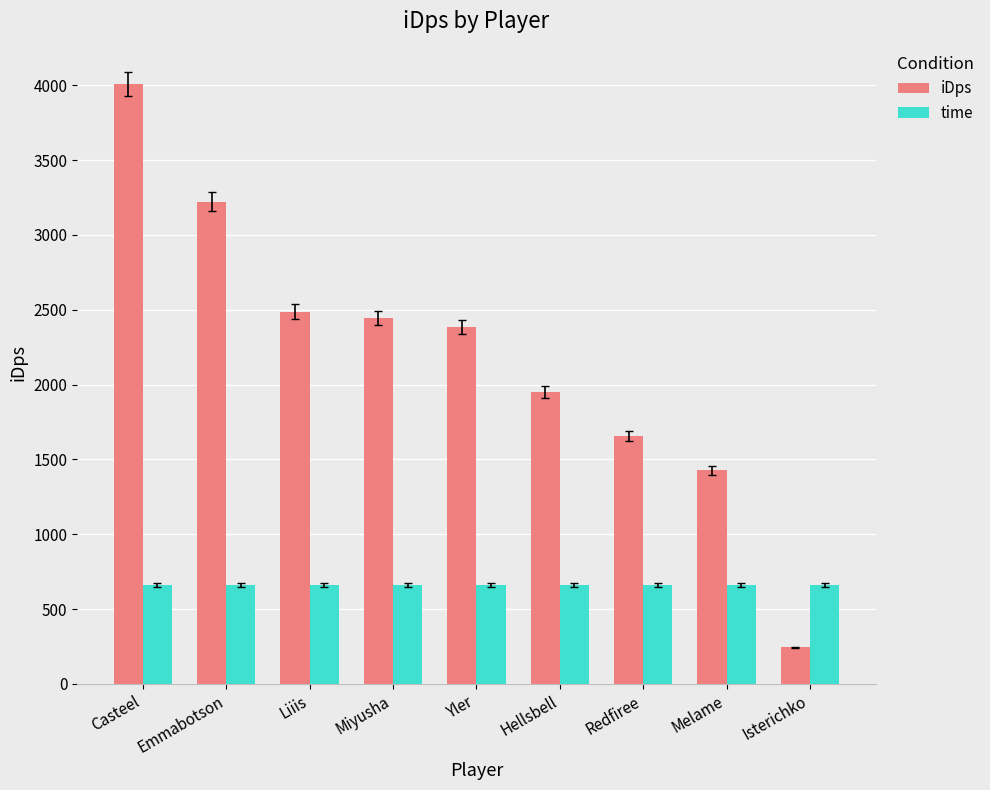

What is the difference between the highest and lowest values at Liiis?

1823.3